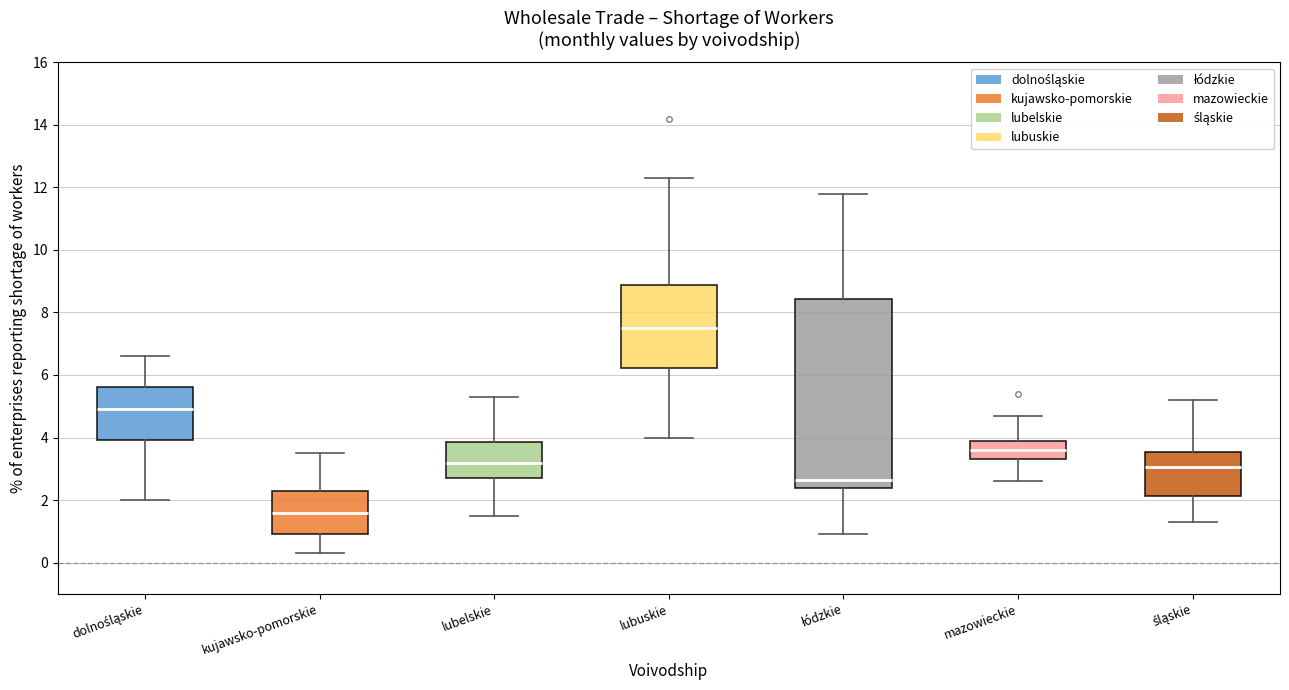

Which box's median line is the highest?

lubuskie